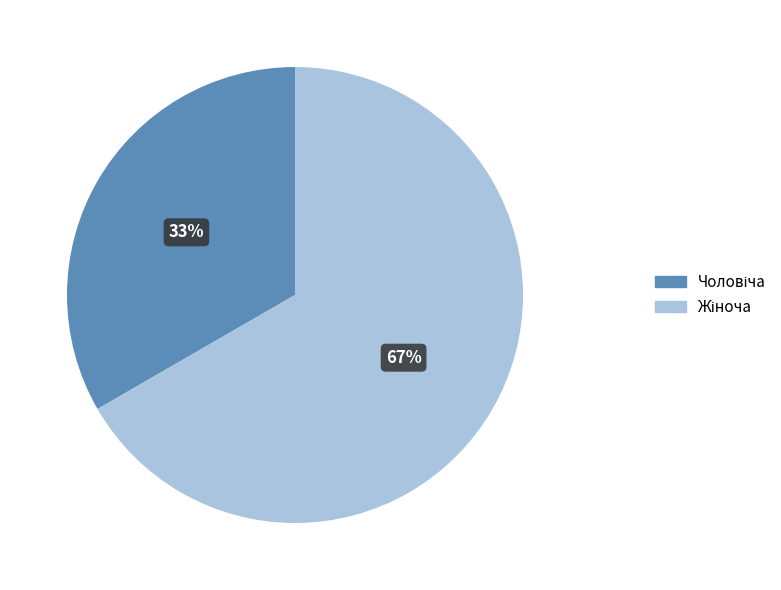

To the nearest percent, what is the average slice percentage?

50%